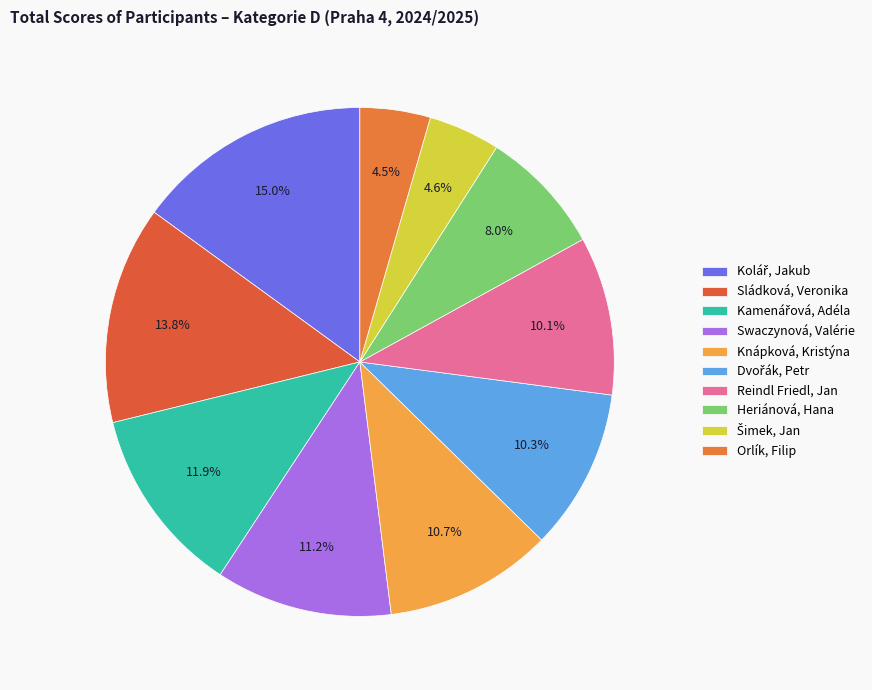

Count the number of slices in the pie.

10